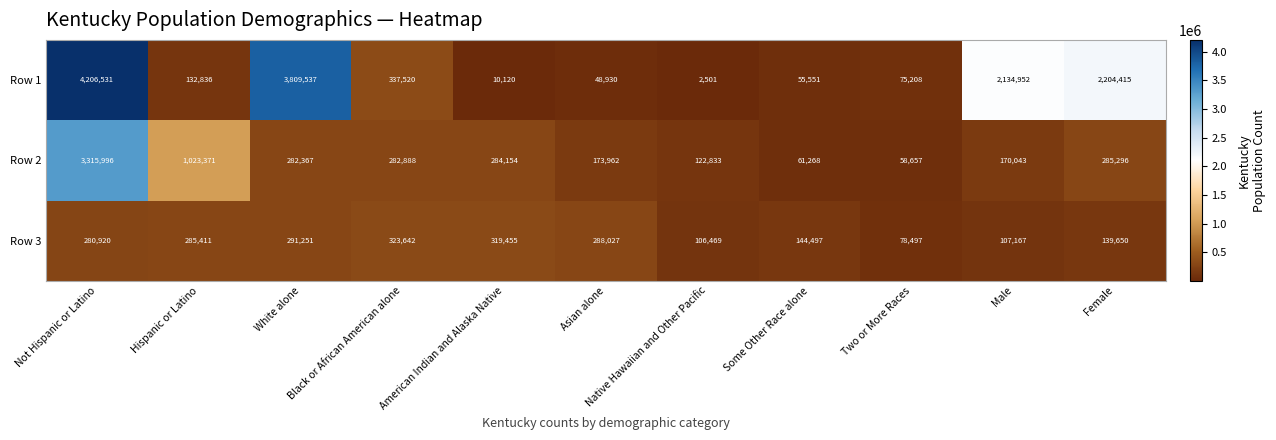

What is the spread (max minus min) of values at Two or More Races?

19840